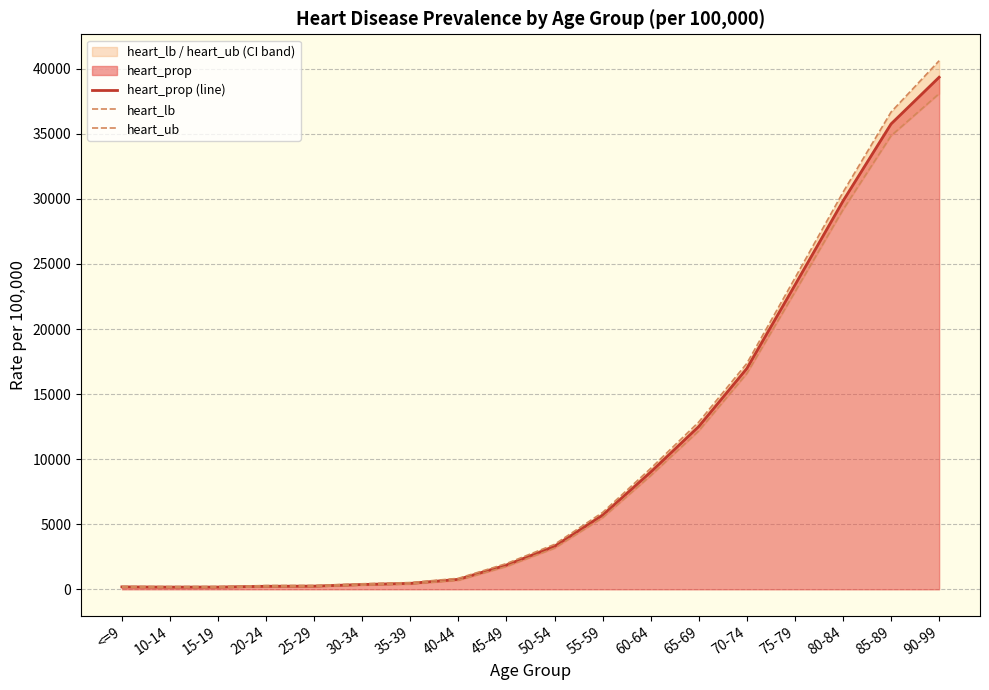

Rank the series by their maximum value, from lowest to highest.

heart_lb, heart_prop (line), heart_ub